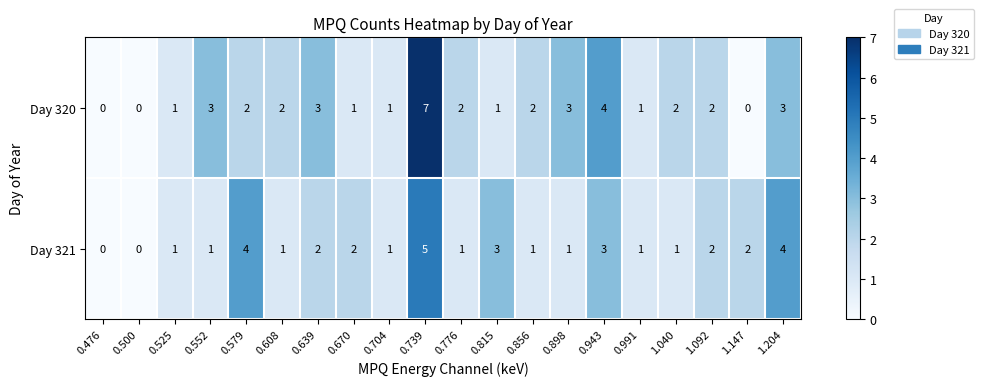

At which category does the chart reach its peak across all series?

0.739